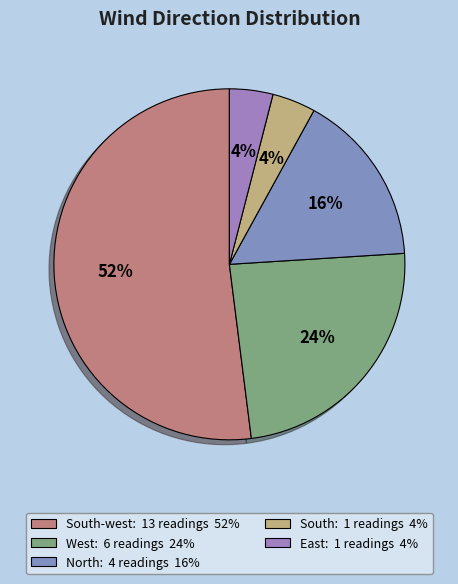

How many segments does this pie chart have?

5